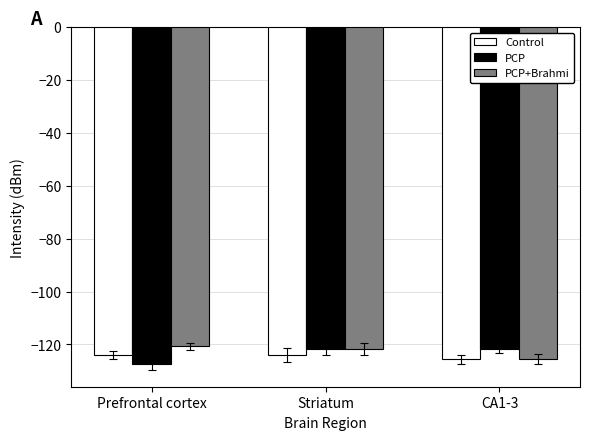

What is the spread (max minus min) of values at Striatum?

2.4